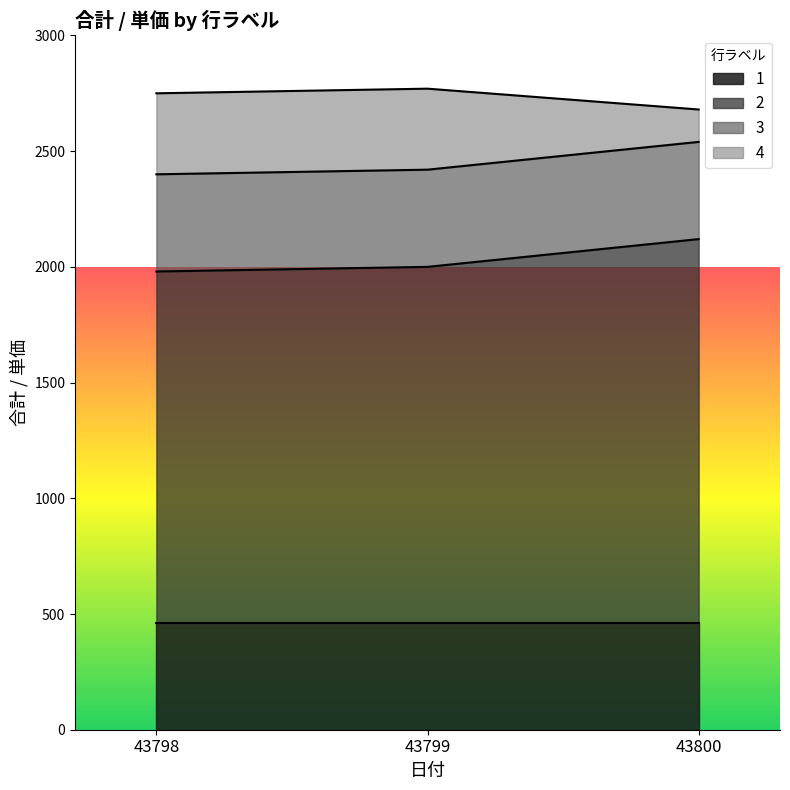

What is the highest value of the 1 series?

460